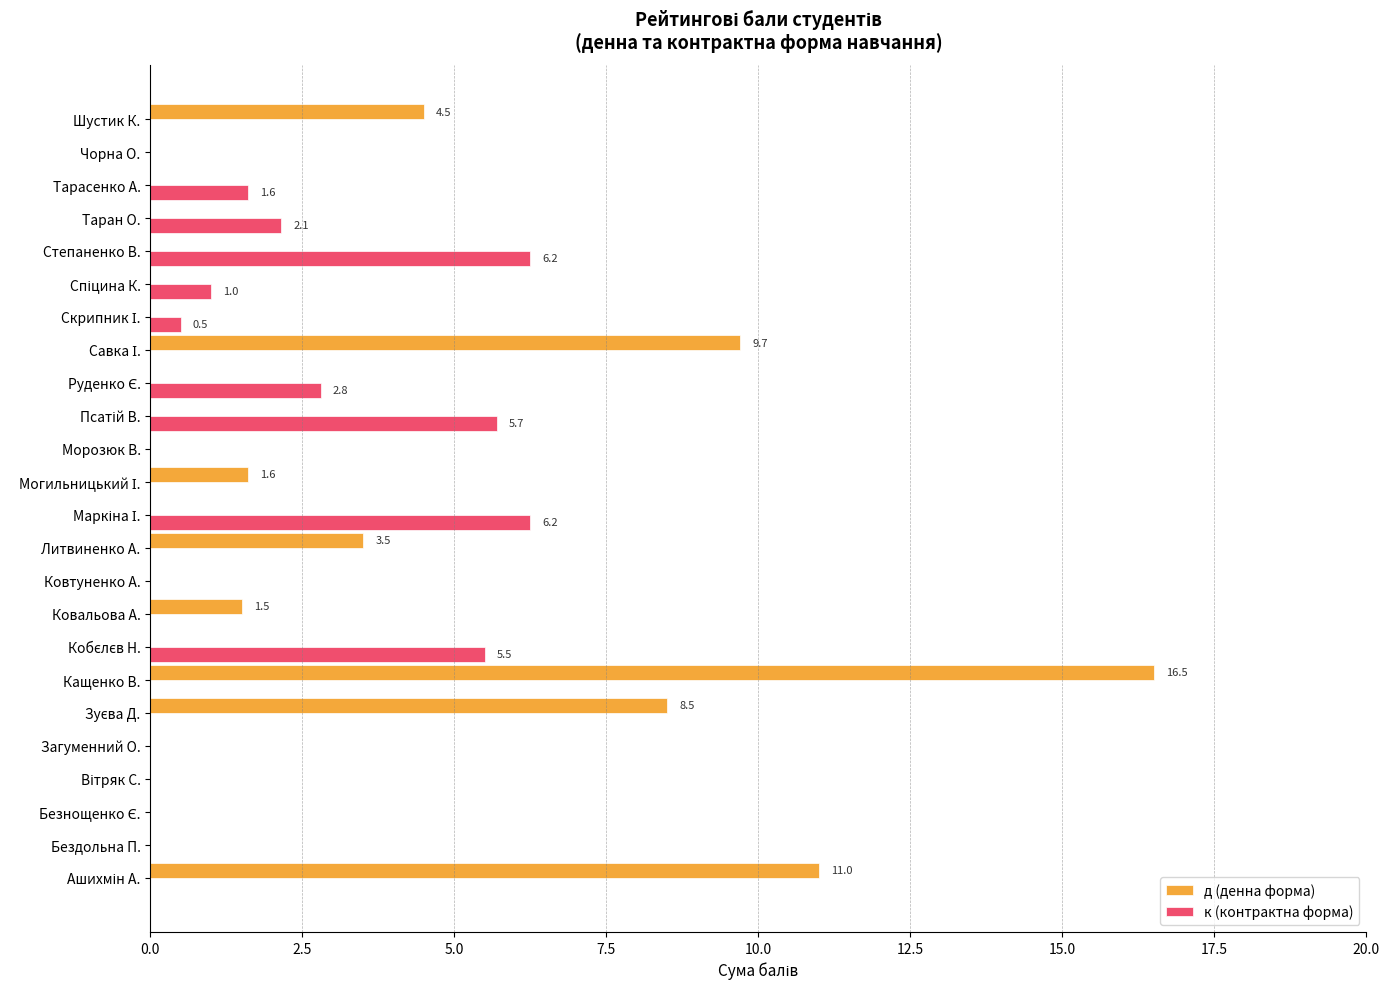

Which series changed the most between Литвиненко А. and Степаненко В.?

к (контрактна форма)